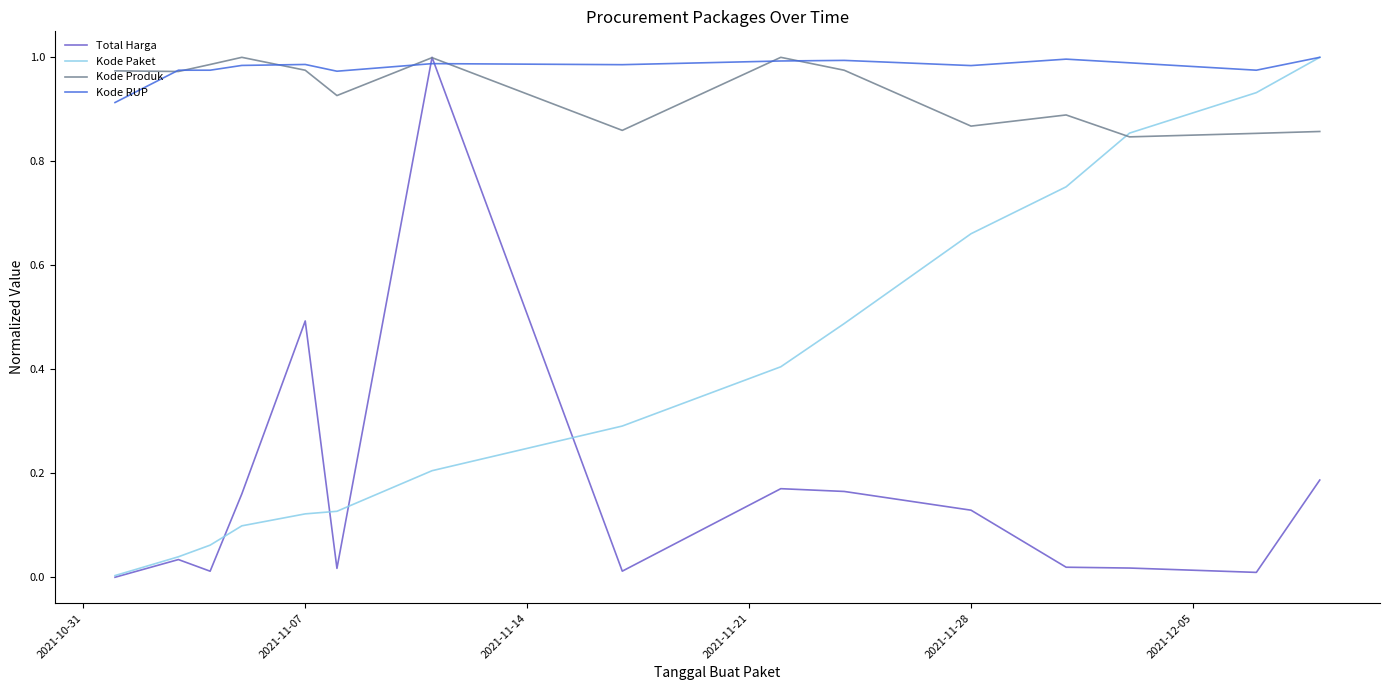

Which series has the largest total across all categories?

Kode RUP